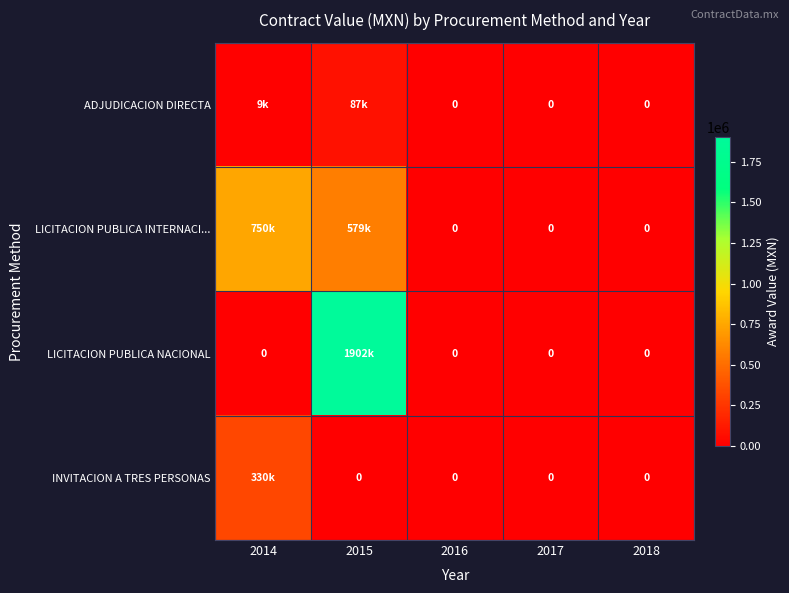

At which category is the sum across all series the highest?

2015